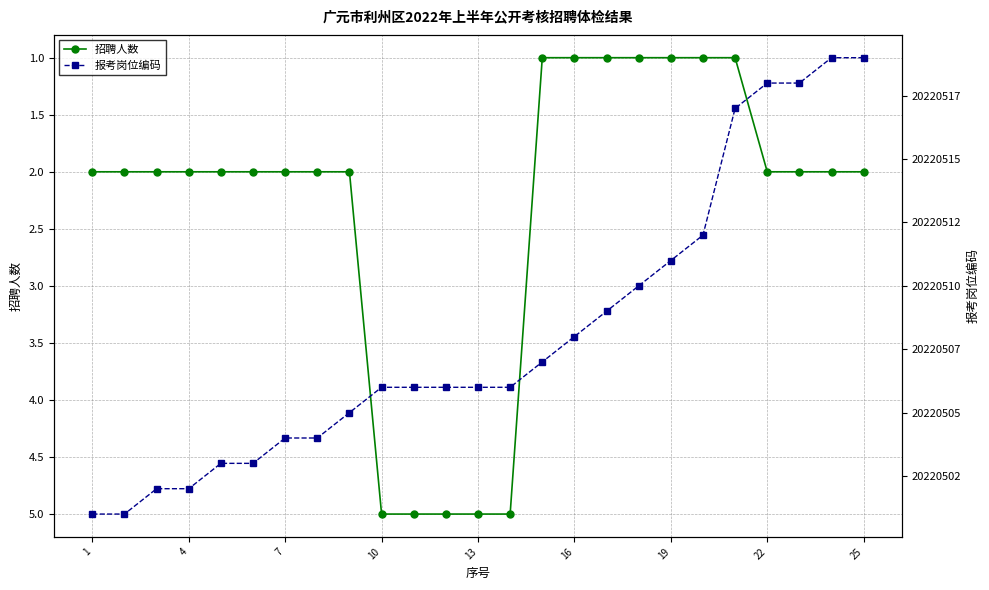

Which category has the lowest value across all series?

14